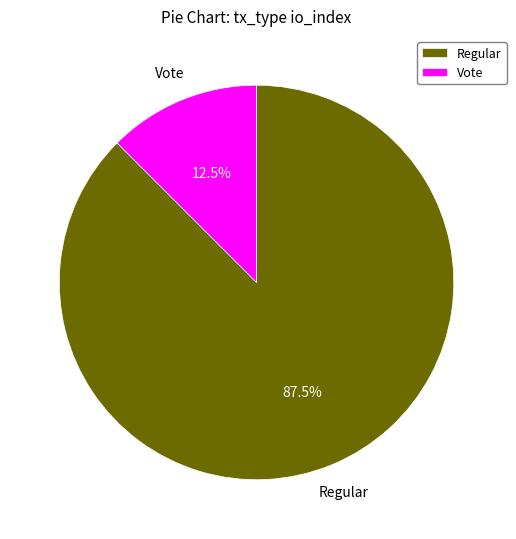

How much of the chart is everything except Regular?

12.5%